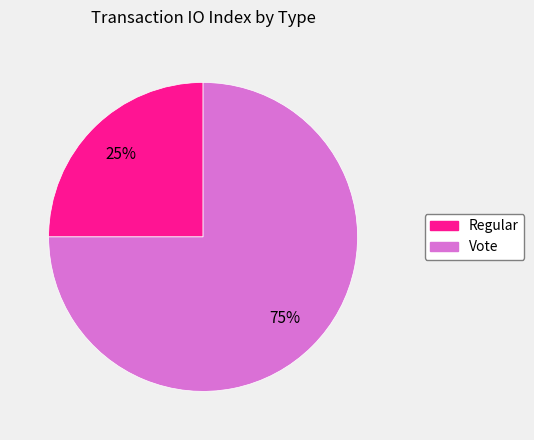

The Regular slice represents 25% of the pie. True or false?

True